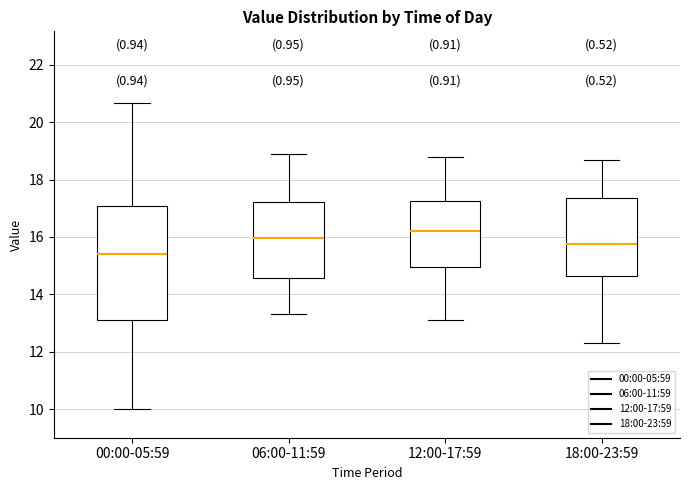

Reading left to right, transcribe this box plot: for each box, give where its median line is, the range the box spans, and where its two whiskers end, as read against the y-axis. The values are not printed on the chart, so give them approximately, as read against the axis.

00:00-05:59: median 15.4, box 13.2 to 17.0, whiskers 10.0 to 20.6
06:00-11:59: median 16.0, box 14.6 to 17.2, whiskers 13.4 to 19.0
12:00-17:59: median 16.2, box 15.0 to 17.2, whiskers 13.2 to 18.8
18:00-23:59: median 15.8, box 14.6 to 17.4, whiskers 12.4 to 18.8